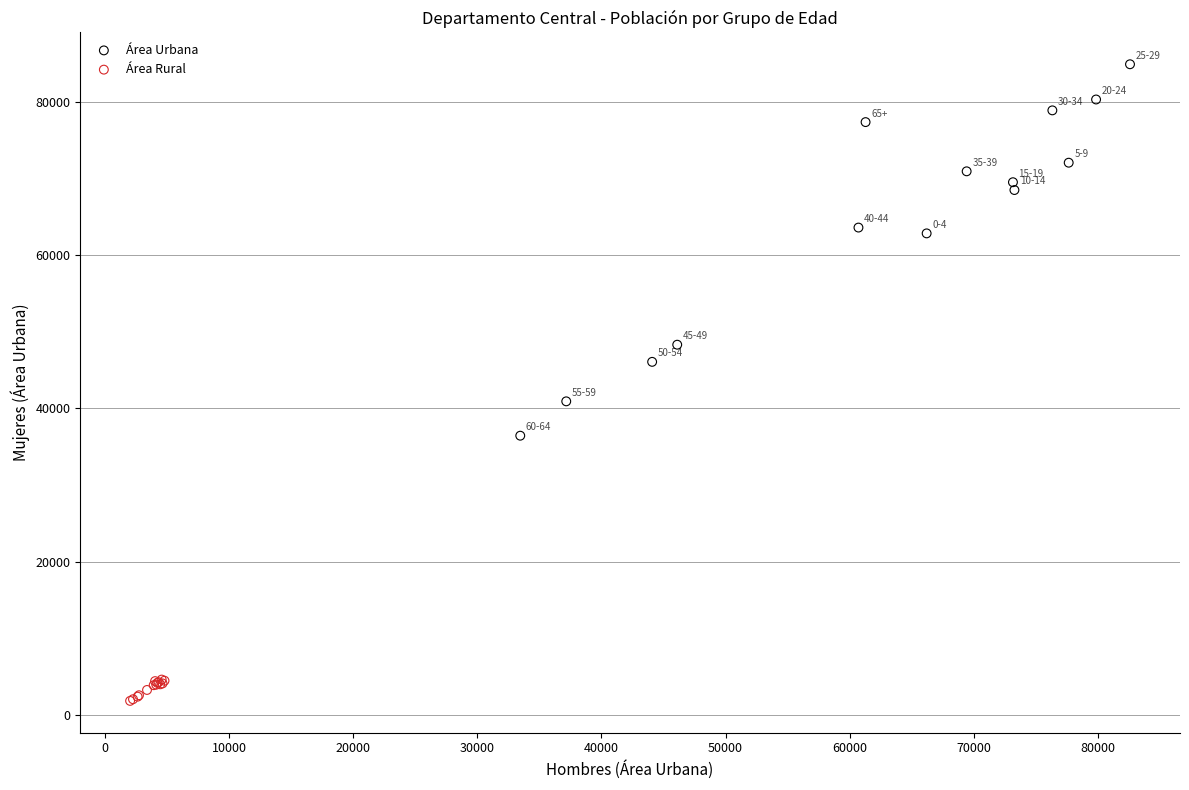

Which series has the widest spread of Y values?

Área Urbana